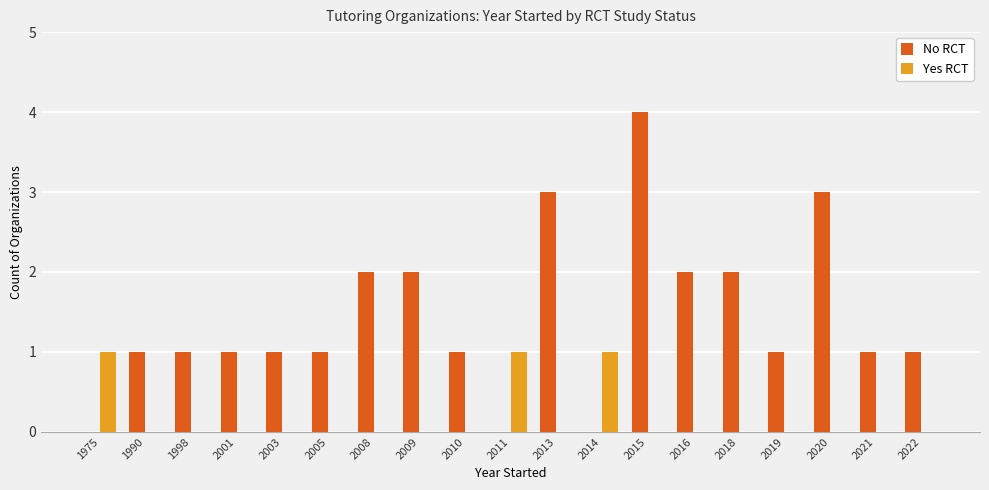

What is the greatest value displayed?

4